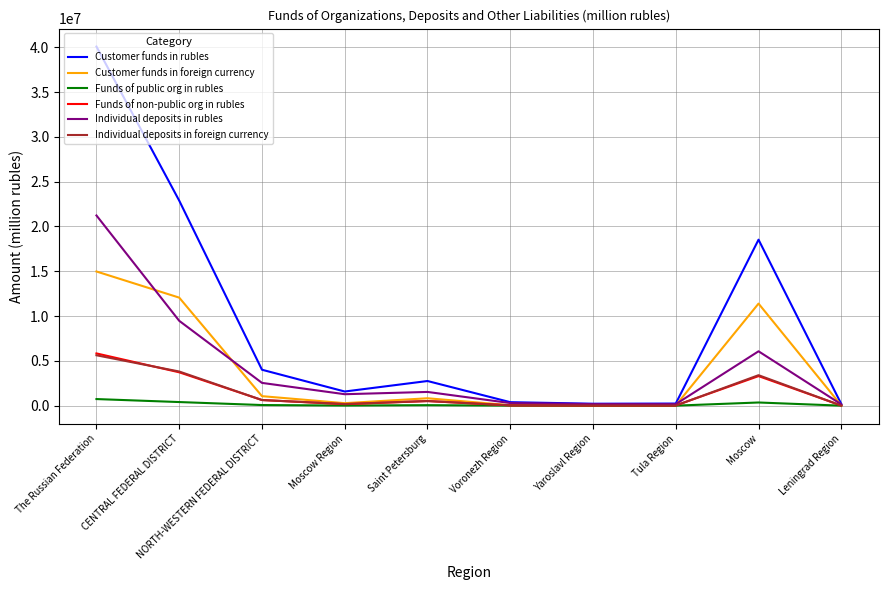

At which category does the chart reach its peak across all series?

The Russian Federation